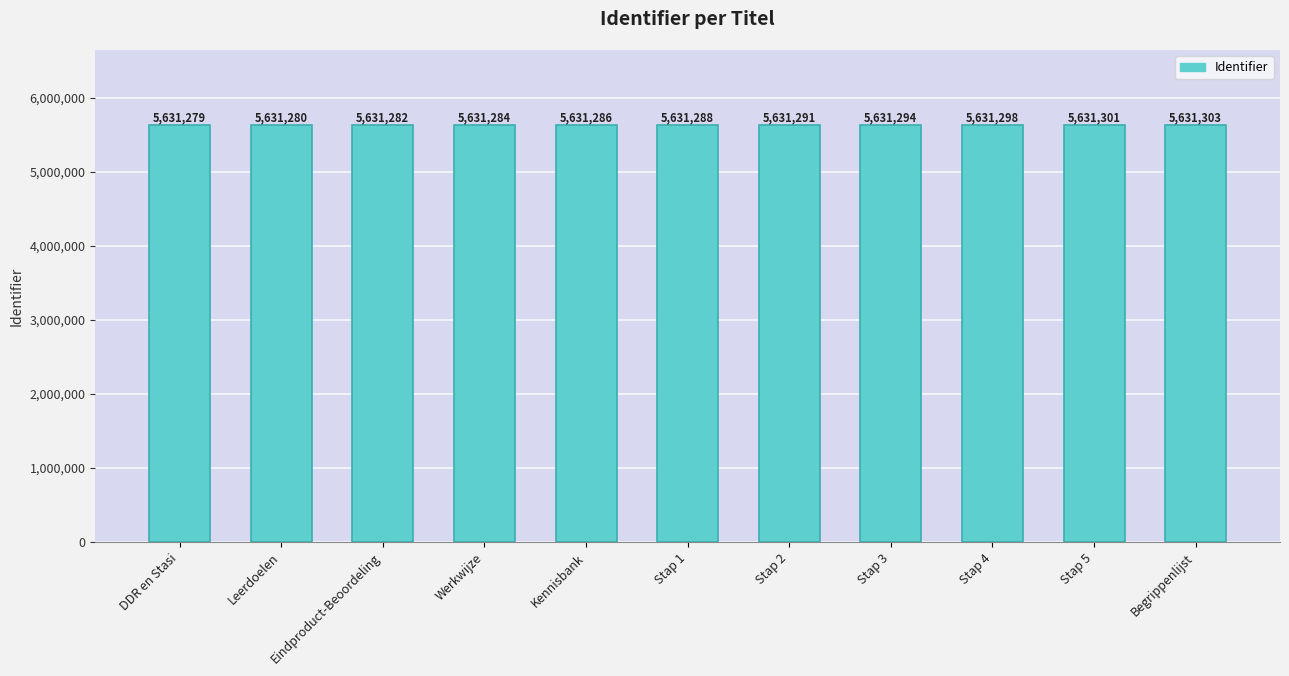

Does the chart contain any negative values?

No